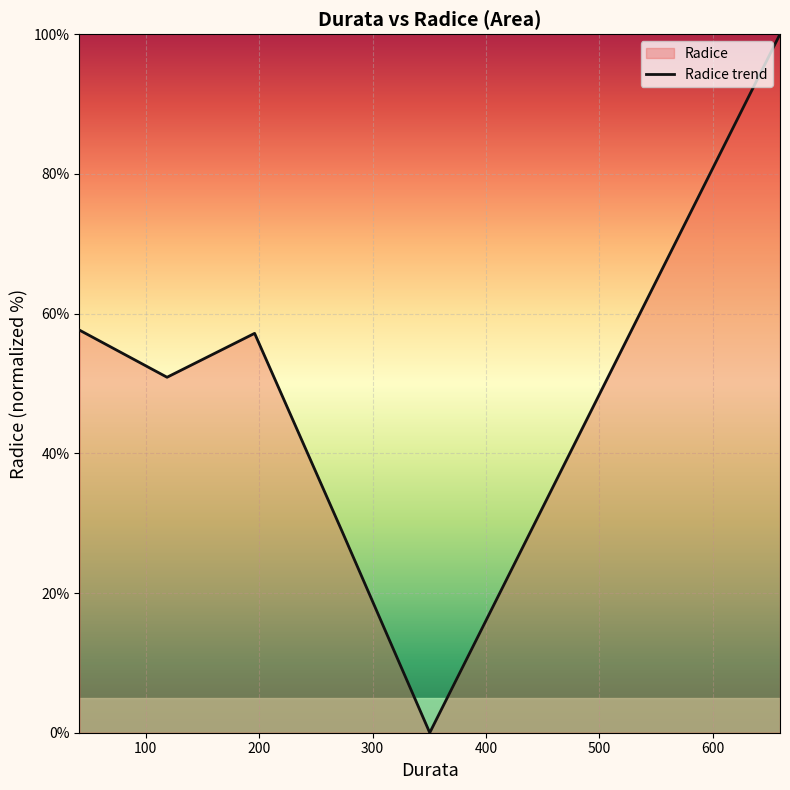

Does the chart display data point markers on the line(s)?

No